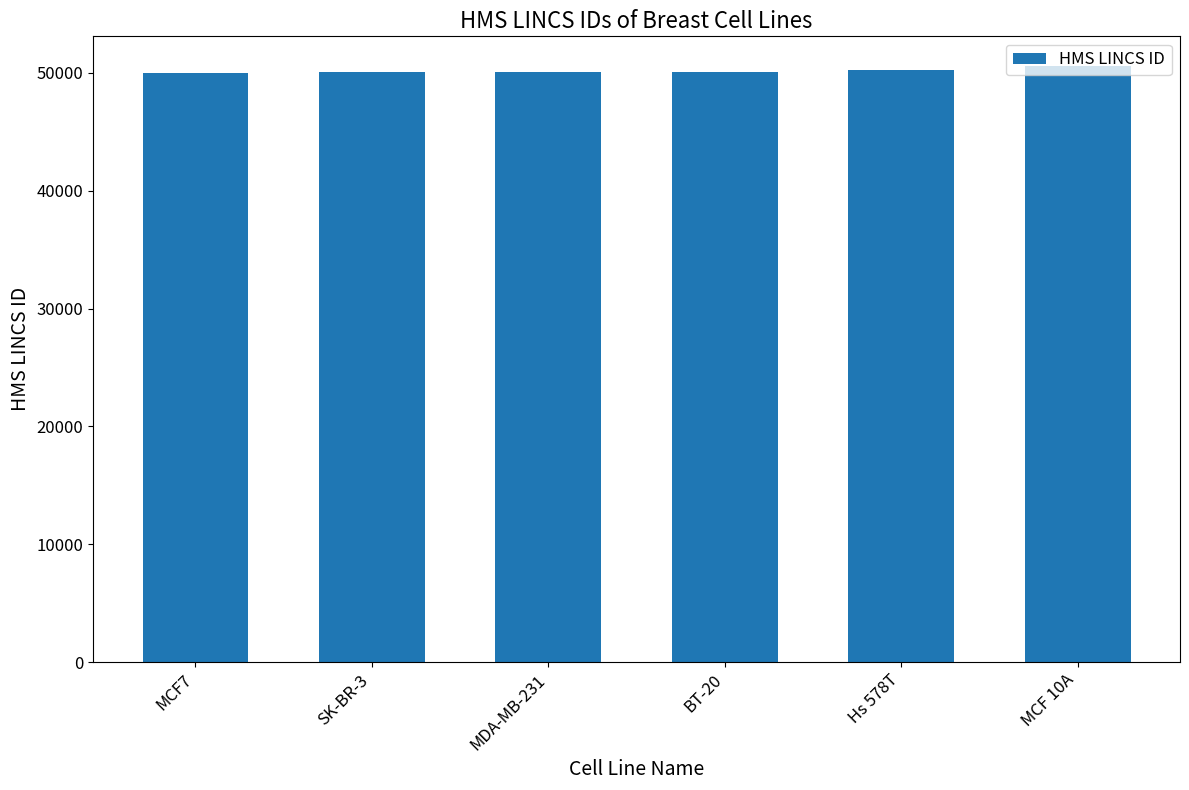

What is the ratio of the value at BT-20 to the value at SK-BR-3?

1.0